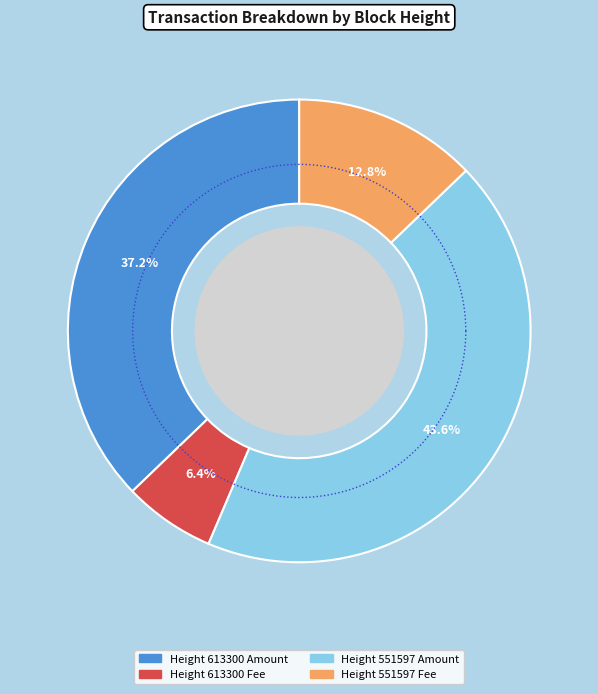

Which category accounts for the majority?

551597